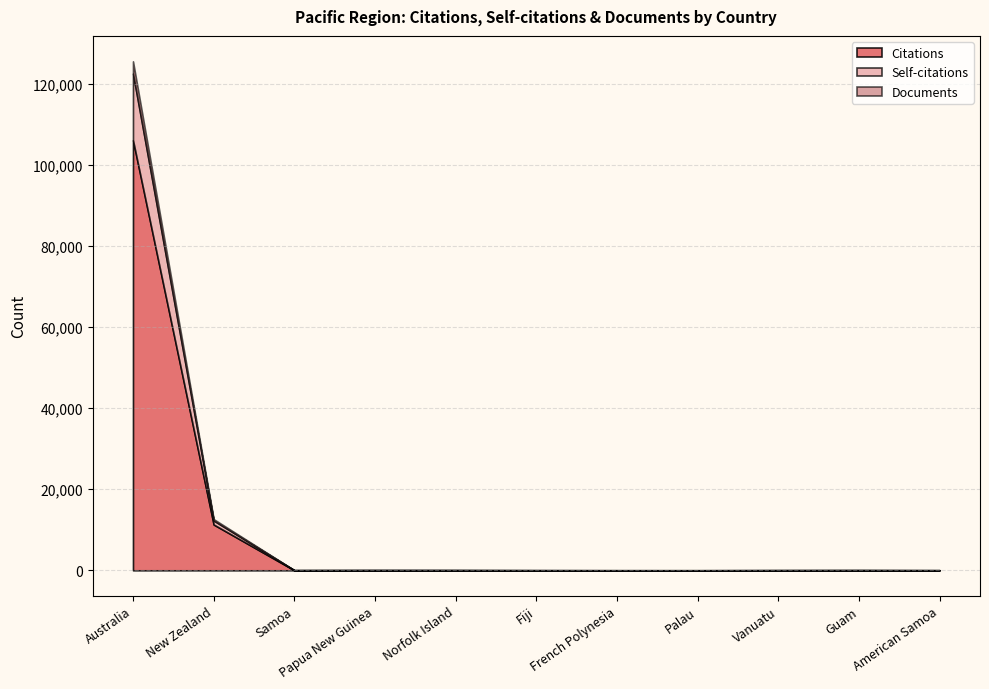

Which category has the highest value across all series?

Australia